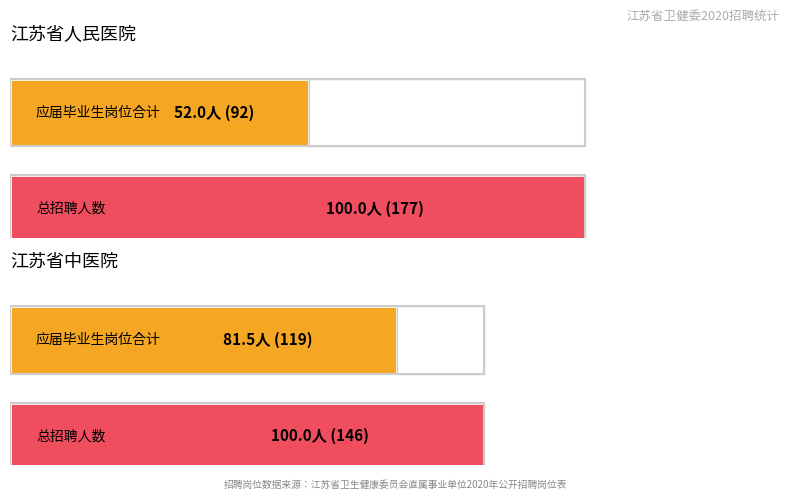

The chart shows a value of 1 at A006. True or false?

False